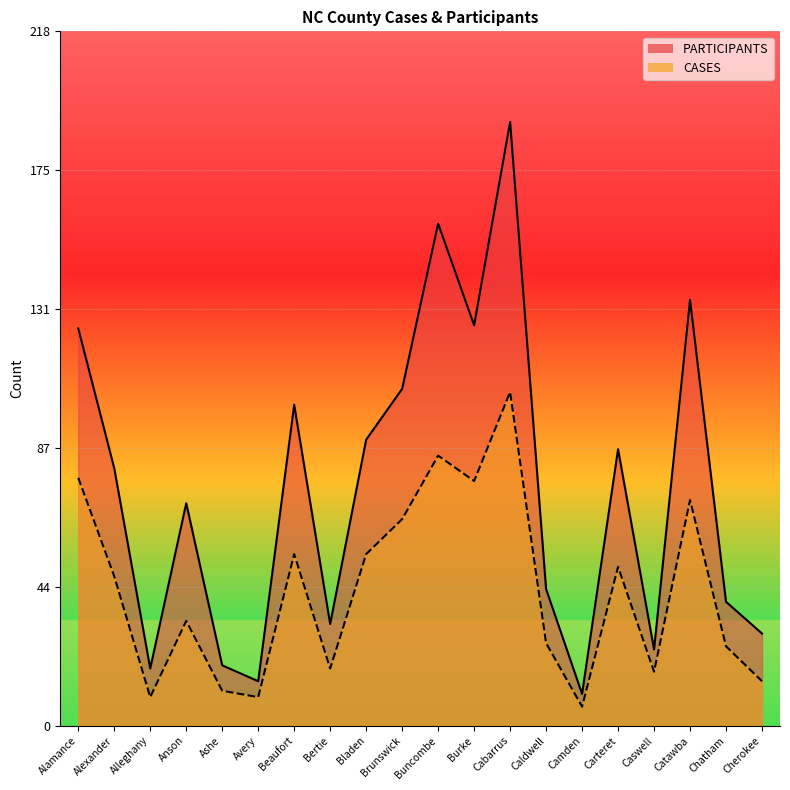

What is the difference between the maximum and minimum values in the PARTICIPANTS series?

180